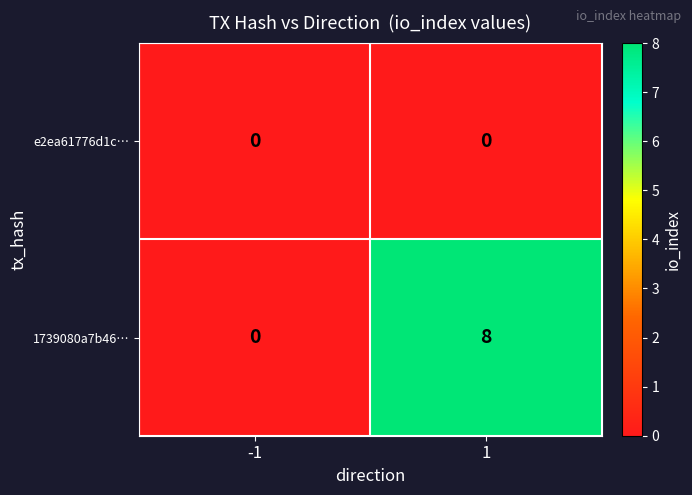

Which series has the largest range (max minus min)?

1739080a7b46…